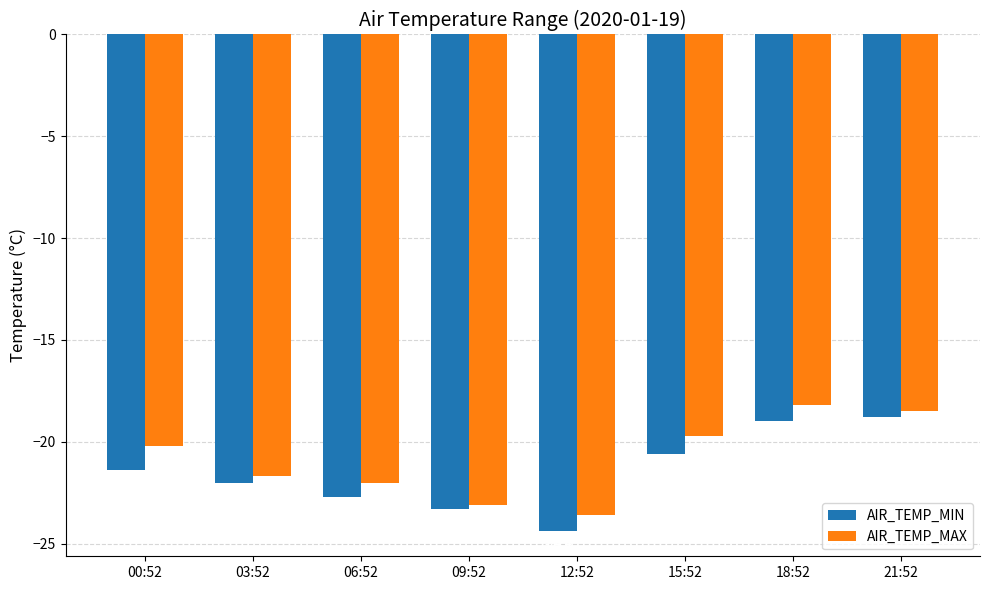

The AIR_TEMP_MIN series shows -22.7 at 06:52. True or false?

True